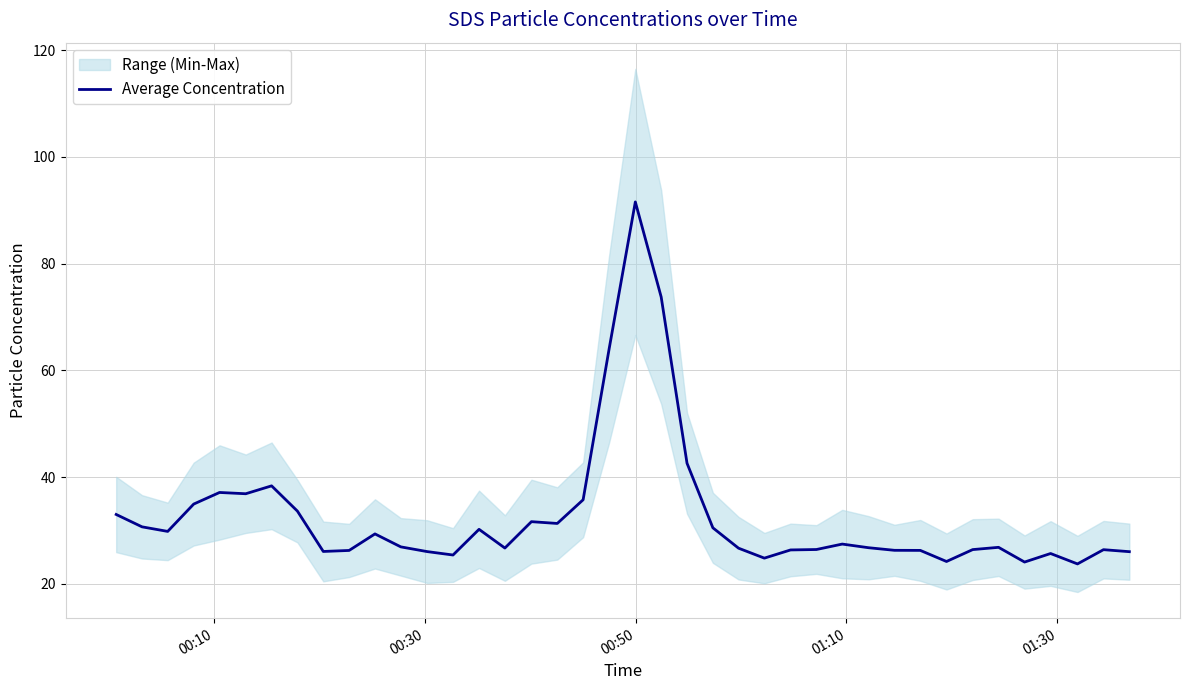

How many data points does each series have?

40